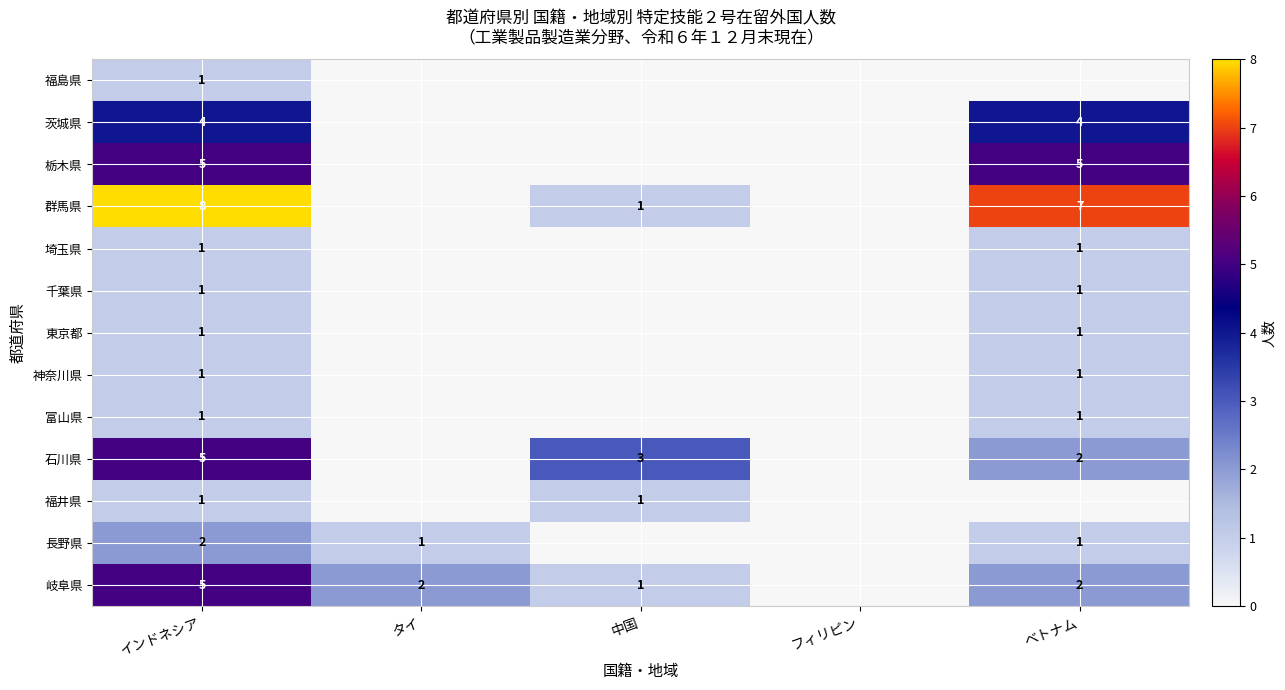

The 富山県 series shows 1 at ベトナム. True or false?

True